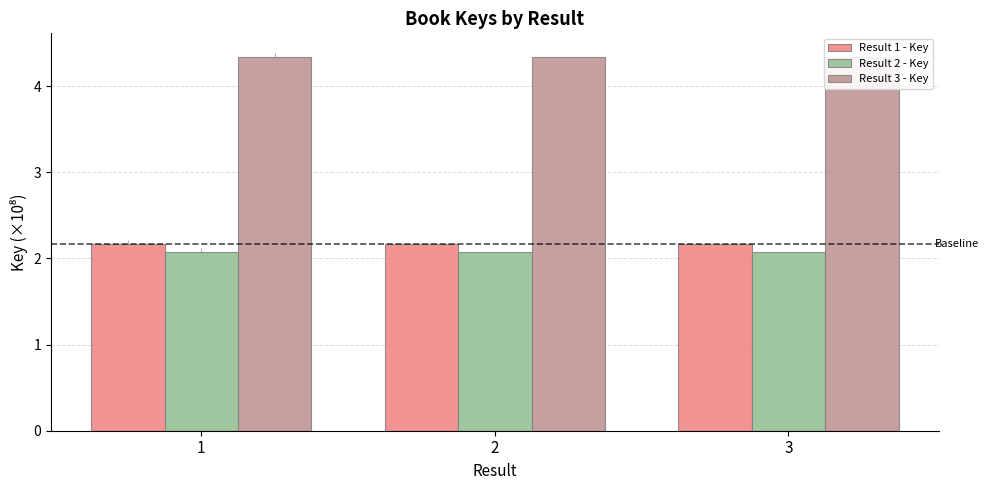

What is the sum of the Result 1 - Key values at 2 and 3?

4.3